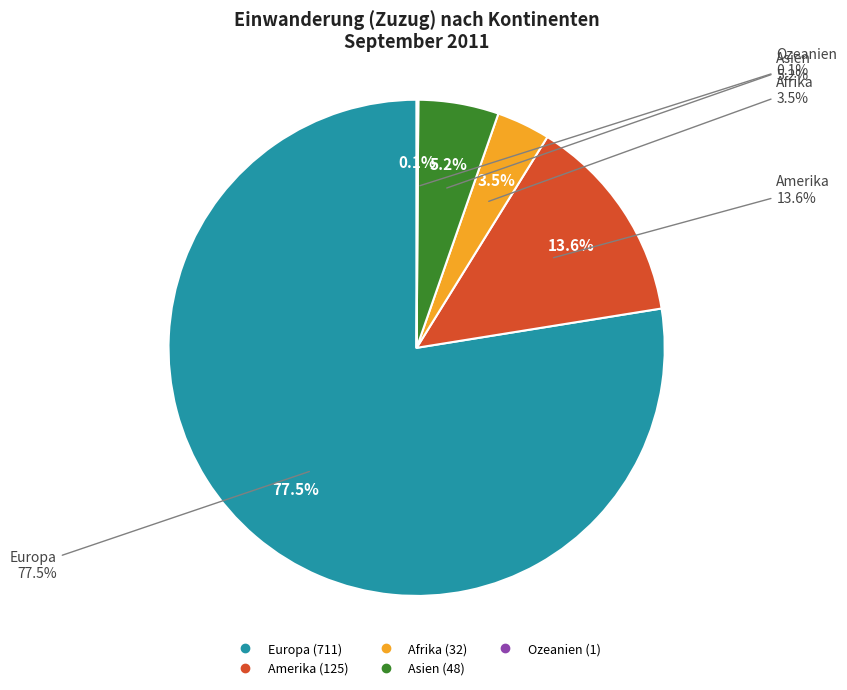

Does any single category account for the majority?

Yes